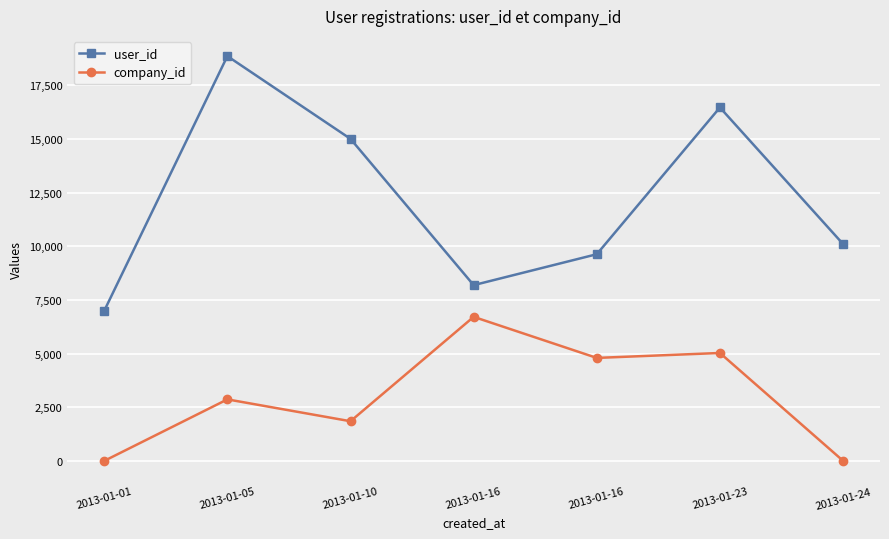

Is it true that company_id equals 2 at 2013-01-01?

False